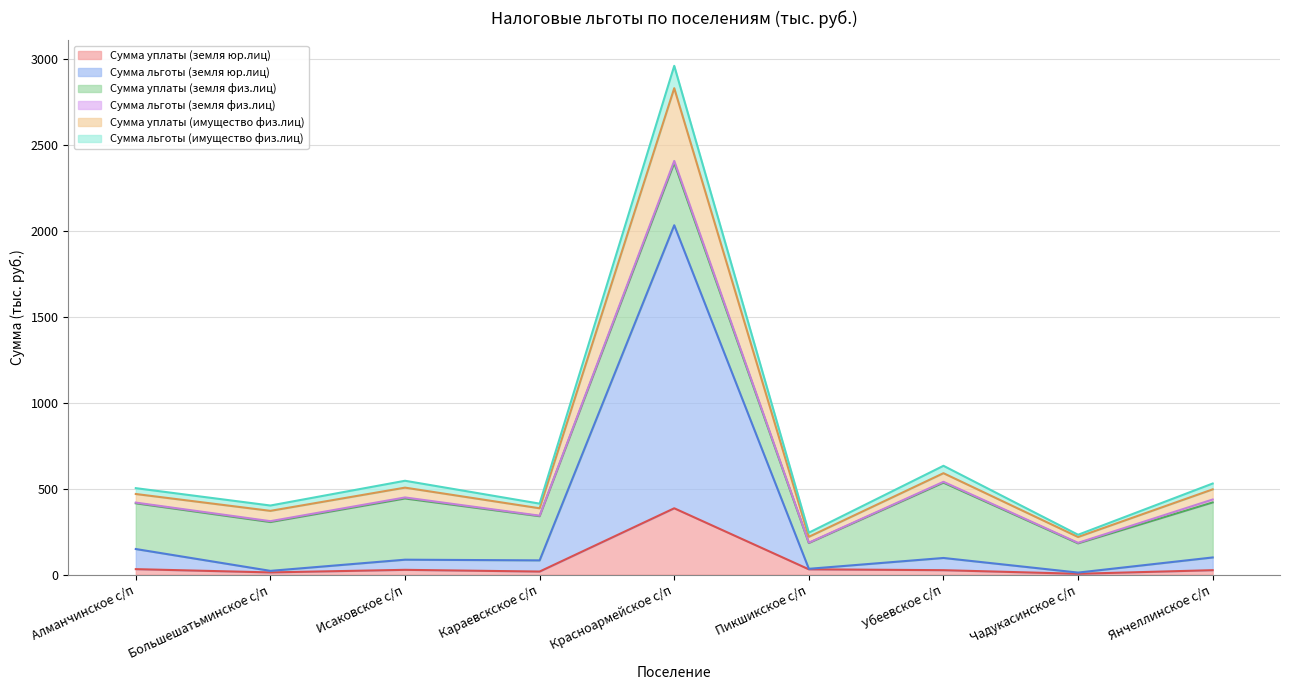

At which category does Сумма уплаты (земля юр.лиц) reach its first local valley?

Большешатьминское с/п